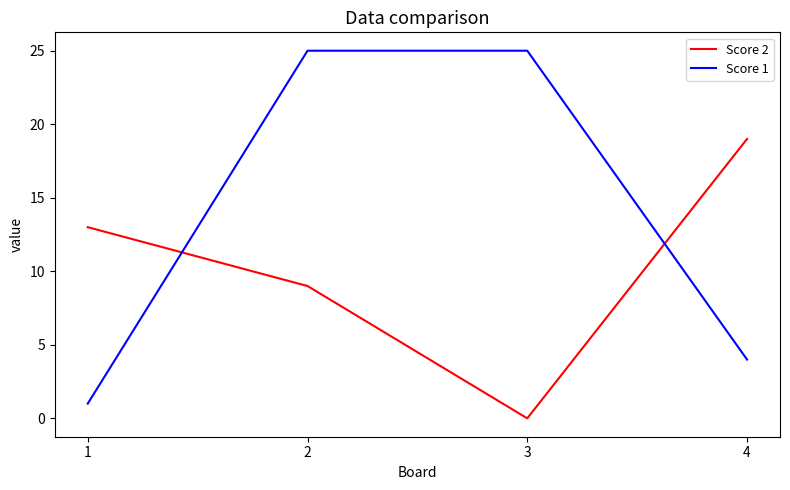

True or false: Score 1 has a value of 34 at 3.

False